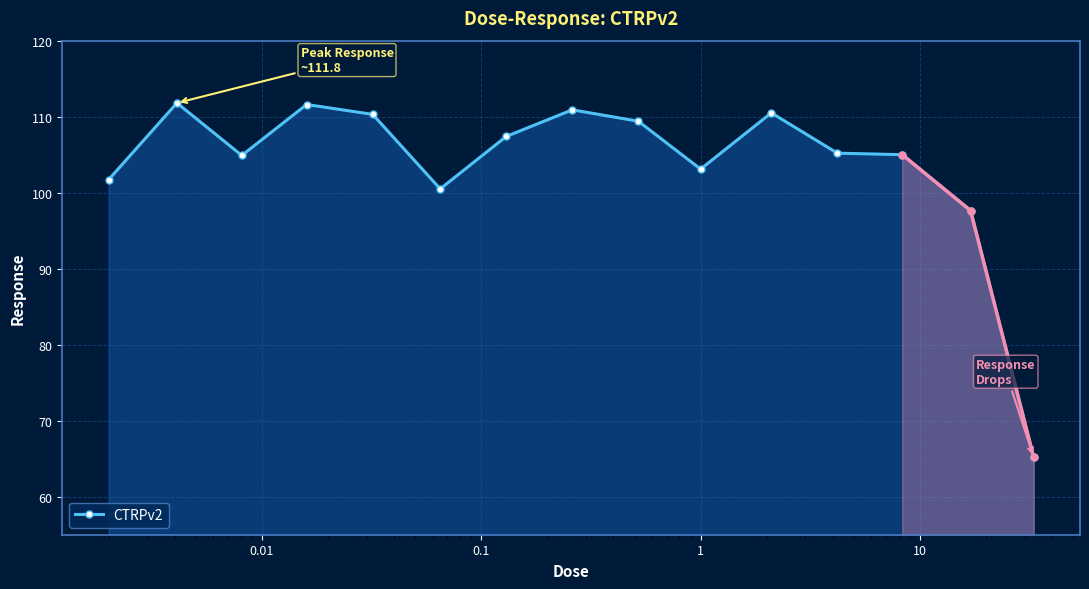

What is the value of the 5th point from the left?

110.3